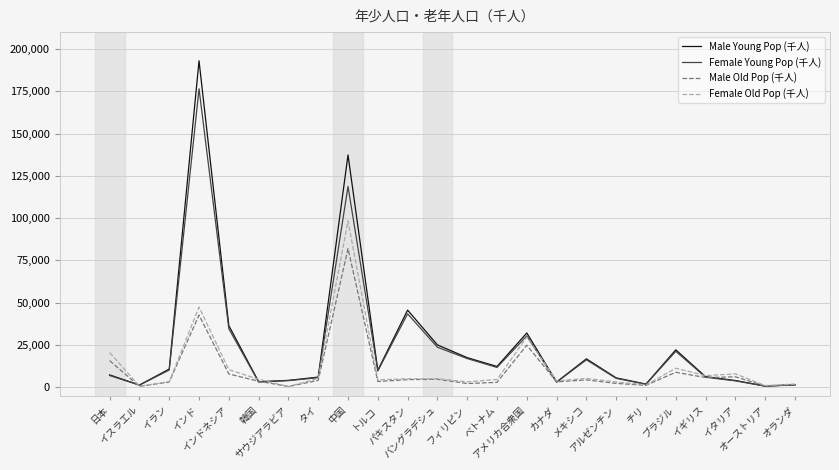

Where does the Male Young Pop (千人) series first go above 10017?

イラン